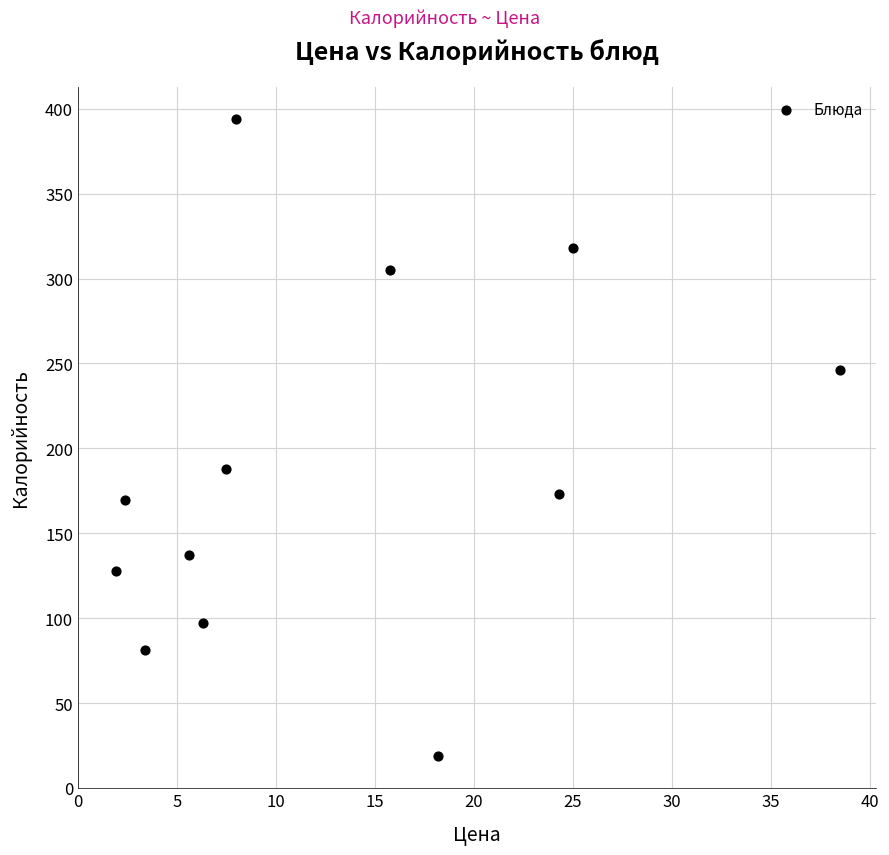

What is the average X value?

13.1